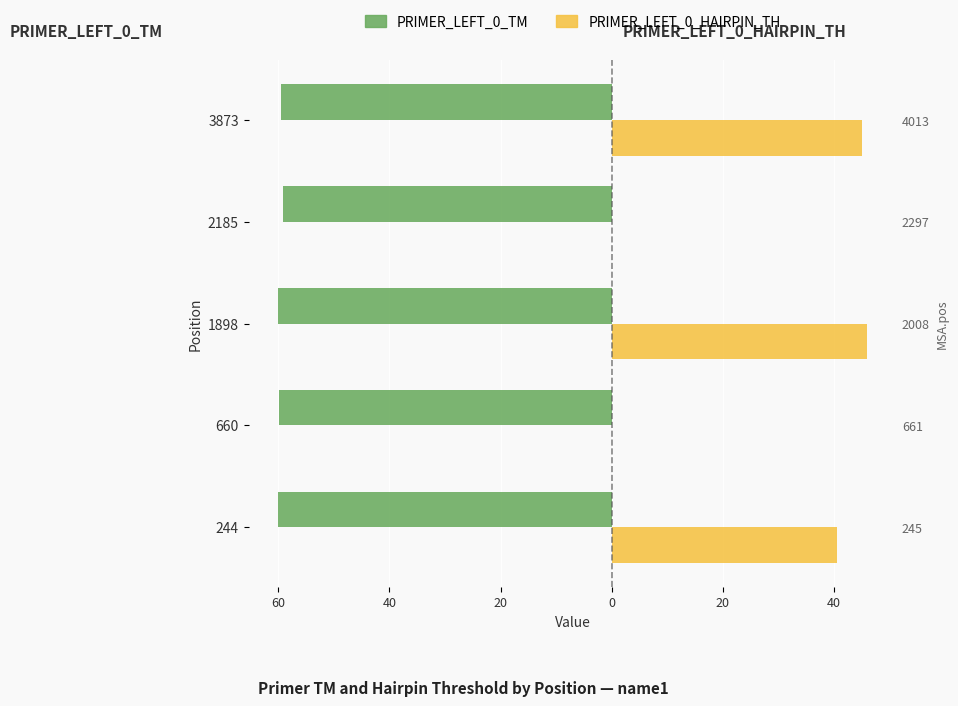

What is the sum of all PRIMER_LEFT_0_TM values?

-298.7